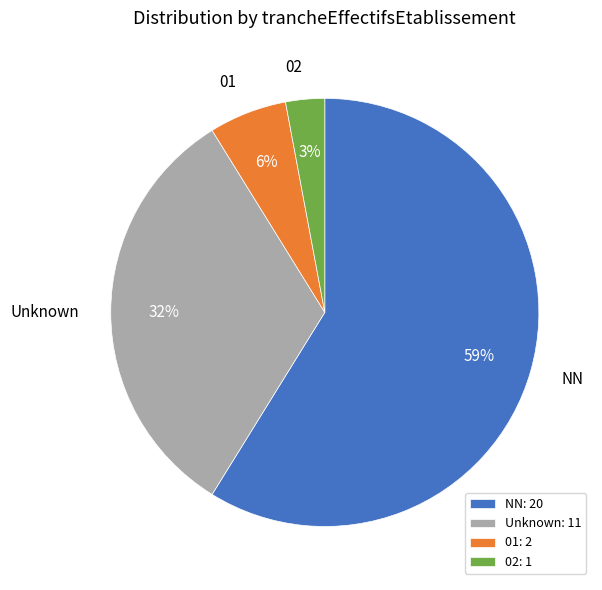

The NN slice represents 50% of the pie. True or false?

False